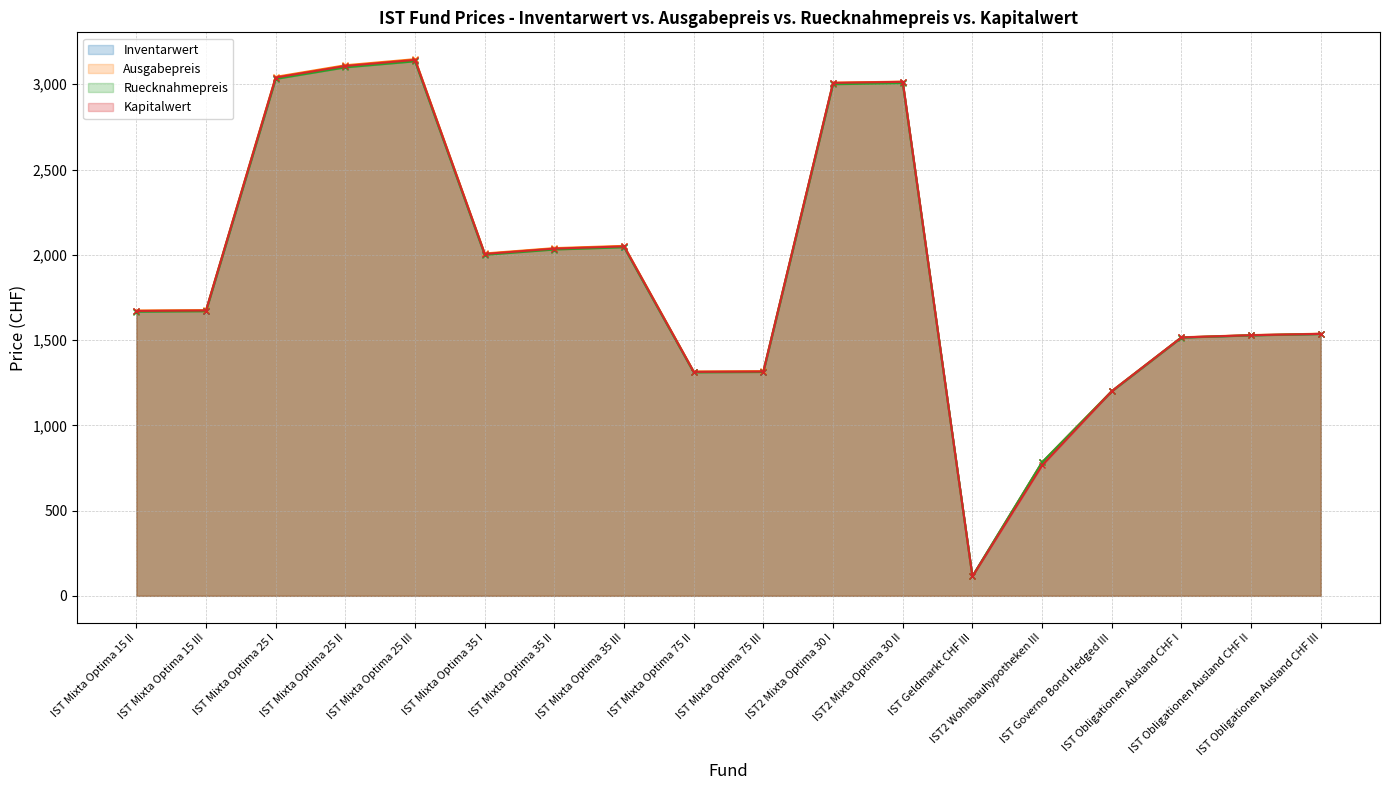

True or false: Ruecknahmepreis has more than 1 points higher than both neighbors.

True